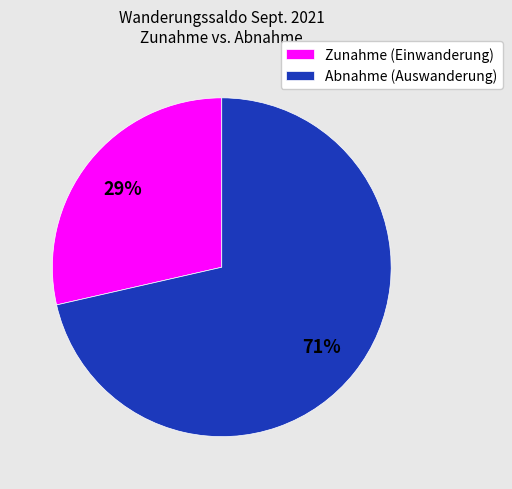

Combined, do Abnahme (Auswanderung) and Zunahme (Einwanderung) account for over 50%?

Yes